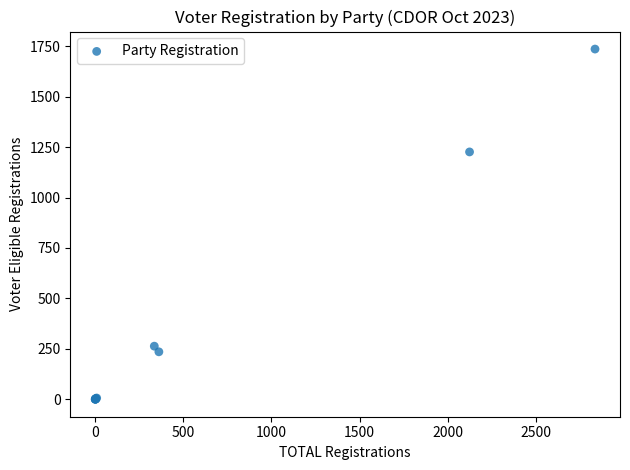

What Y value in the scatter plot is closest to 868?

1226